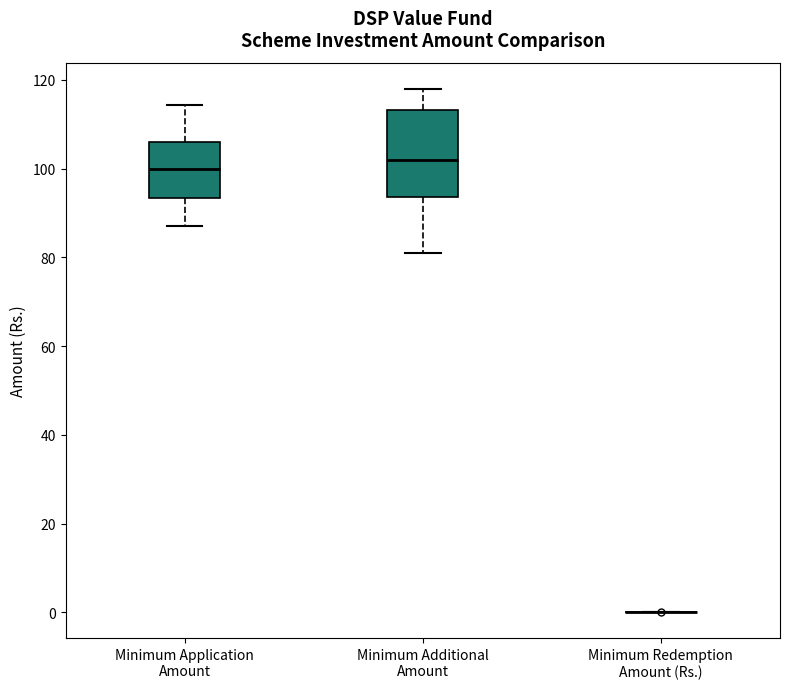

Reading left to right, read every box against the y-axis: the position of its median line, the range the box covers, and the ends of its whiskers. The values are not printed on the chart, so give them approximately, as read against the axis.

Minimum Application Amount: median 100, box 94 to 106, whiskers 86 to 114
Minimum Additional Amount: median 102, box 94 to 114, whiskers 80 to 118
Minimum Redemption Amount (Rs.): box collapsed to a line at 0, whiskers 0 to 0